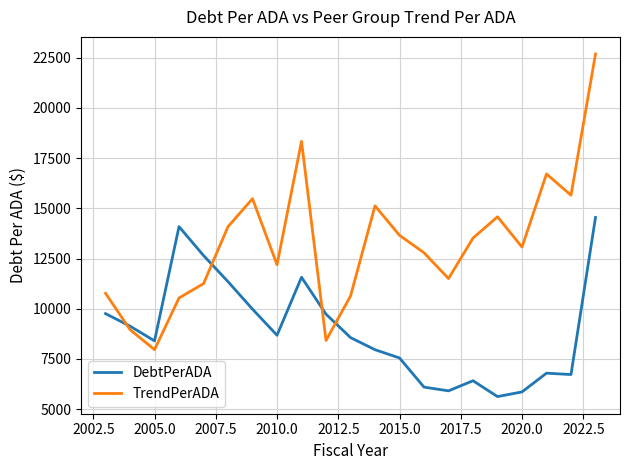

What is the smallest value displayed?

5628.8